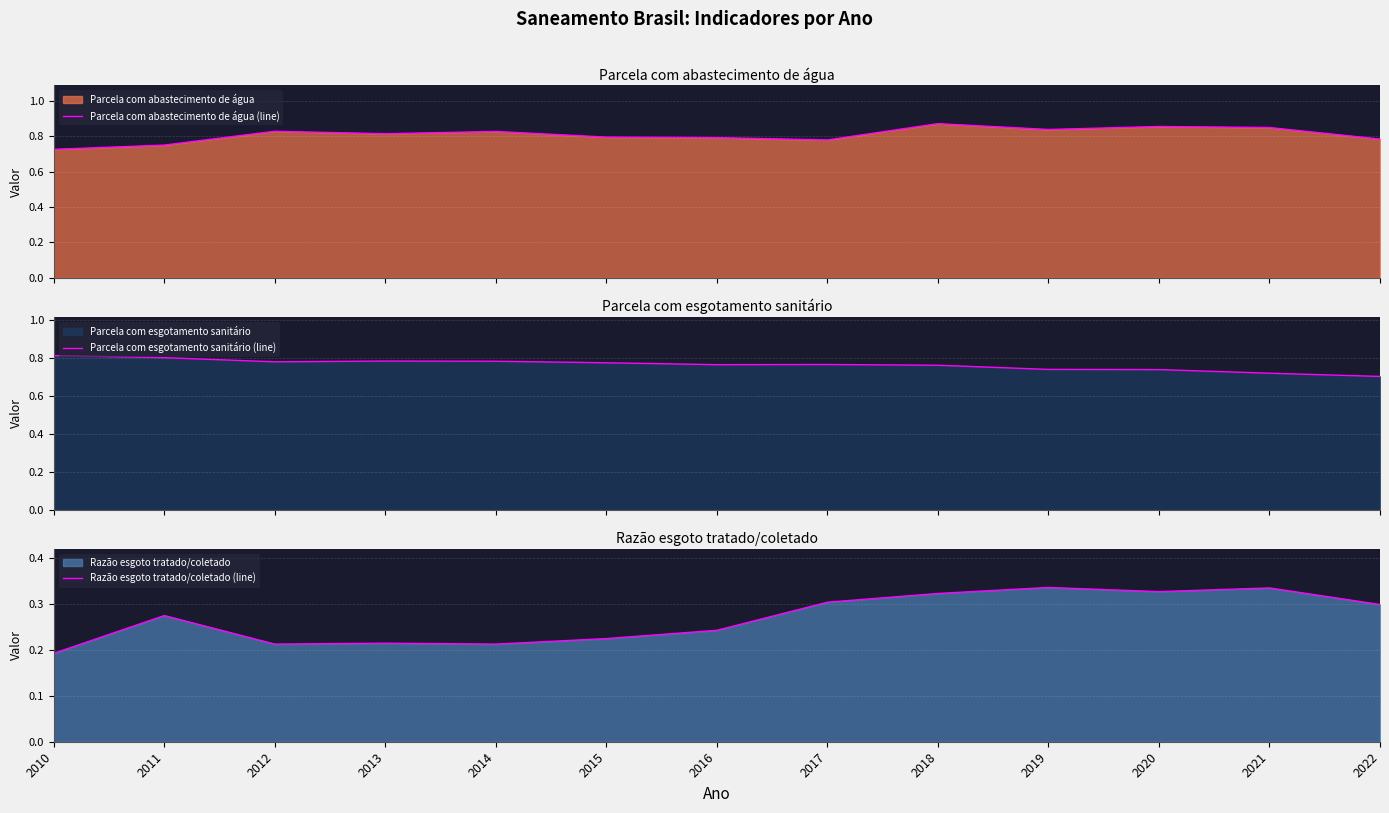

Does the chart display data point markers on the line(s)?

No